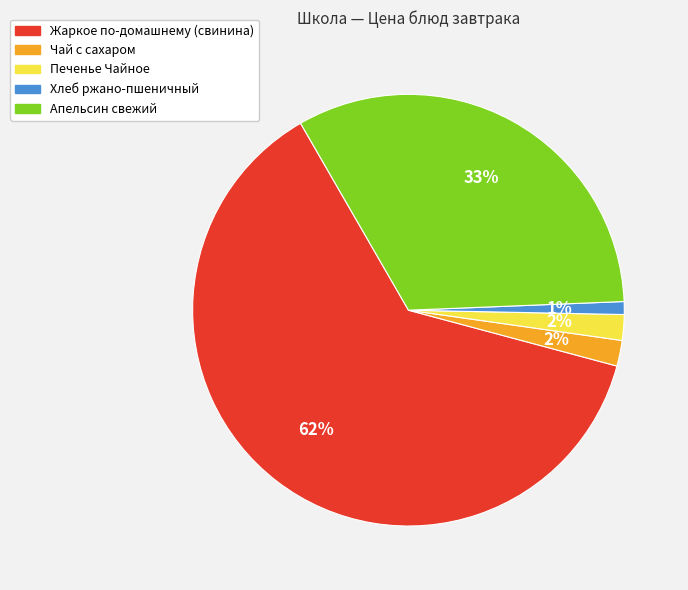

Which category has the biggest portion of the pie?

Жаркое по-домашнему (свинина)